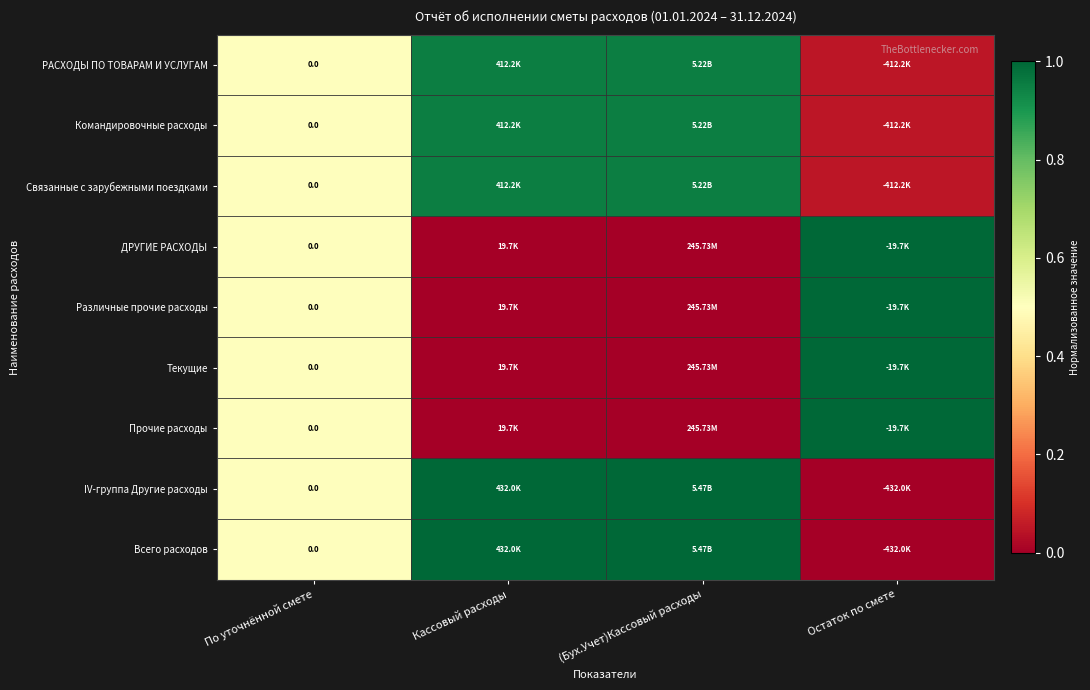

How many data points does each series have?

4